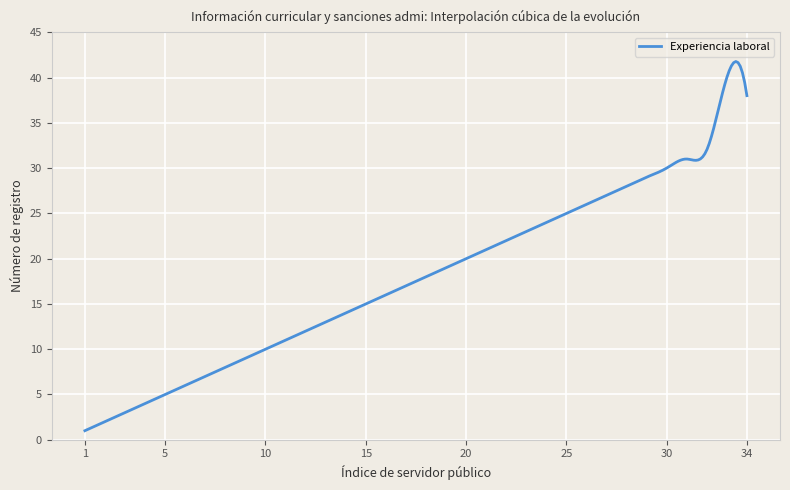

What is the smallest value displayed?

1.0